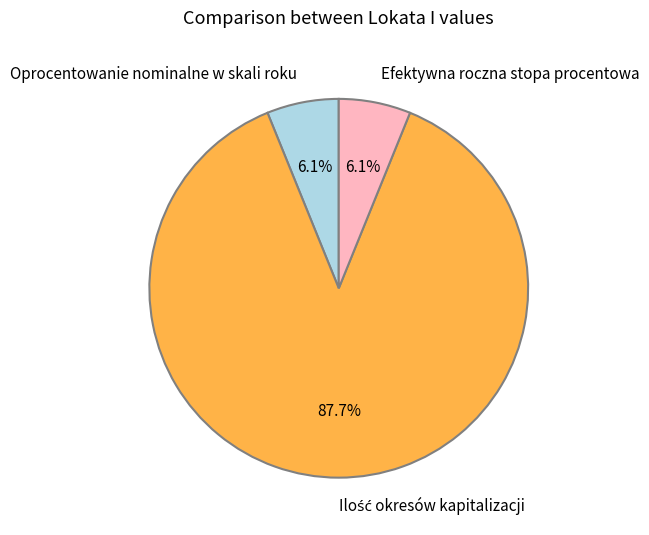

Is there a majority slice in this chart?

Yes